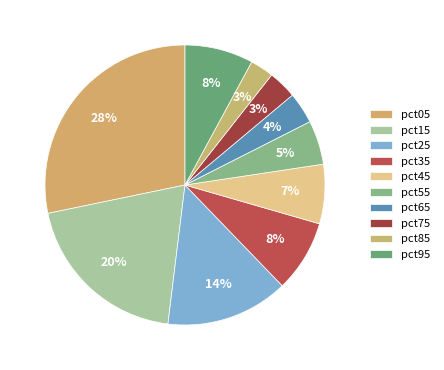

Between pct55 and pct75, which is larger?

pct55